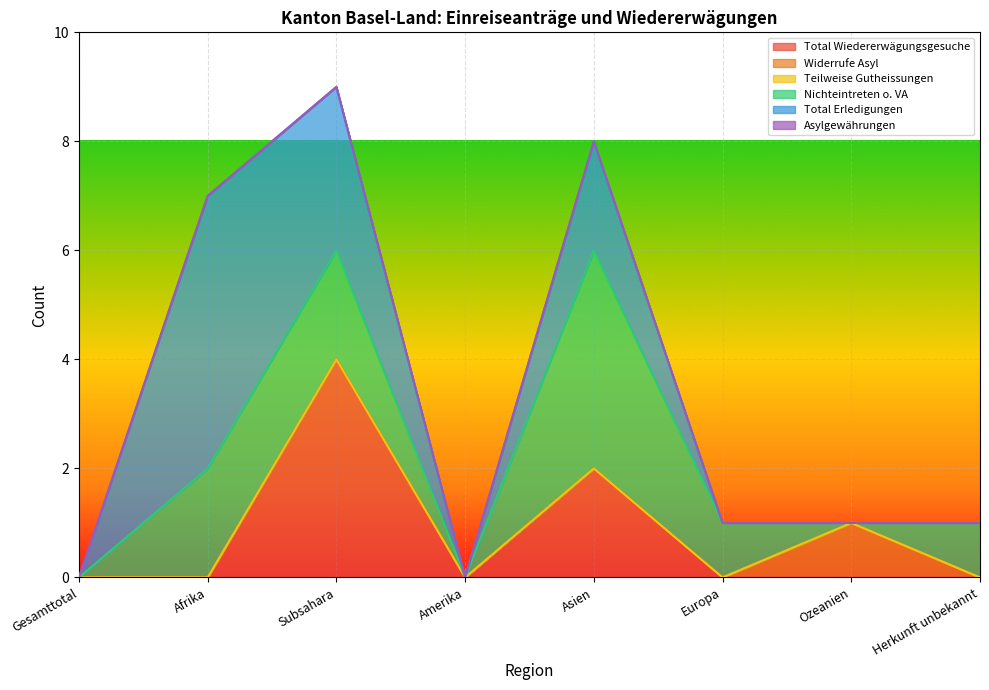

Reading left to right, extract all data points from this chart.

Total Wiedererwägungsgesuche: Gesamttotal=0	Afrika=0	Subsahara=4	Amerika=0	Asien=2	Europa=0	Ozeanien=0	Herkunft unbekannt=0
Widerrufe Asyl: Gesamttotal=0	Afrika=0	Subsahara=0	Amerika=0	Asien=0	Europa=0	Ozeanien=1	Herkunft unbekannt=0
Teilweise Gutheissungen: Gesamttotal=0	Afrika=0	Subsahara=0	Amerika=0	Asien=0	Europa=0	Ozeanien=0	Herkunft unbekannt=0
Nichteintreten o. VA: Gesamttotal=0	Afrika=2	Subsahara=2	Amerika=0	Asien=4	Europa=1	Ozeanien=0	Herkunft unbekannt=1
Total Erledigungen: Gesamttotal=0	Afrika=5	Subsahara=3	Amerika=0	Asien=2	Europa=0	Ozeanien=0	Herkunft unbekannt=0
Asylgewährungen: Gesamttotal=0	Afrika=0	Subsahara=0	Amerika=0	Asien=0	Europa=0	Ozeanien=0	Herkunft unbekannt=0